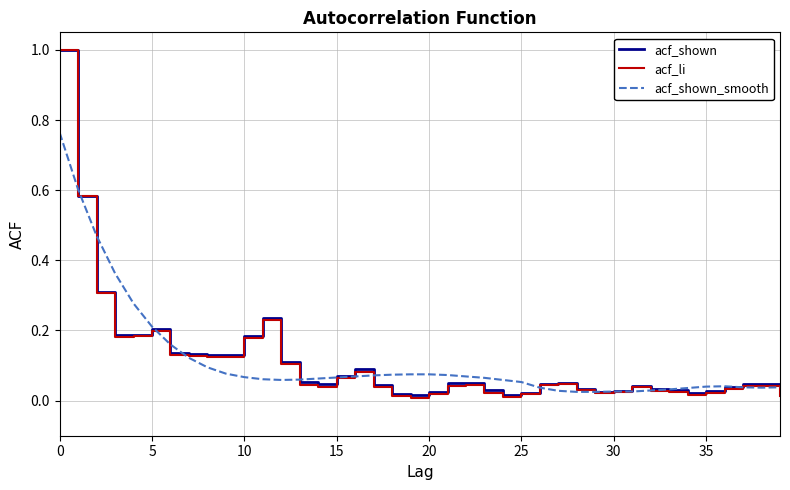

What is the maximum value for acf_li?

1.0